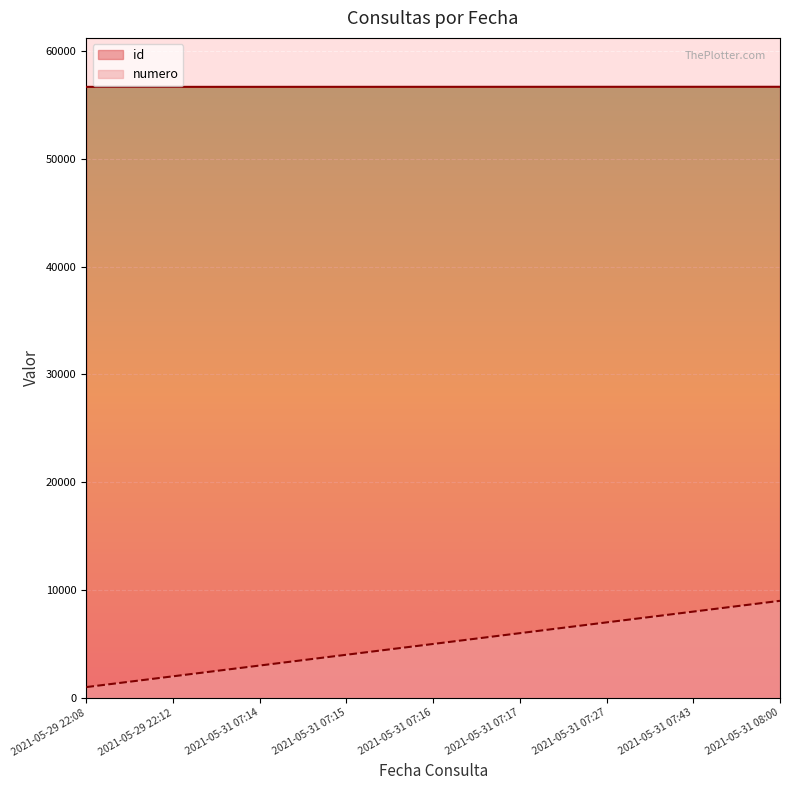

Between 2021-05-29 22:12 and 2021-05-31 07:43, which series saw the biggest shift?

numero